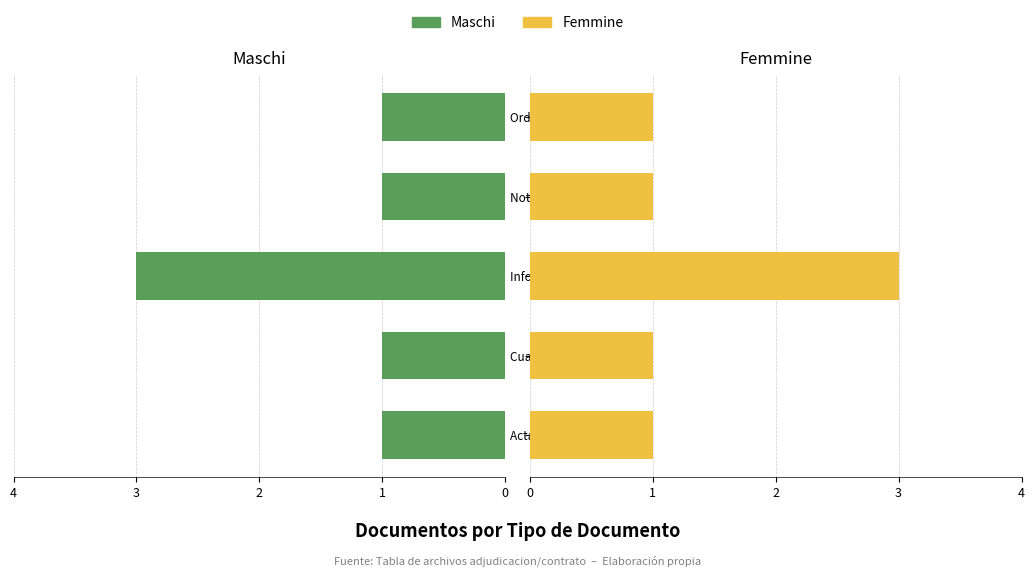

What is the value of the Femmine bar at the 5th from the left?

1